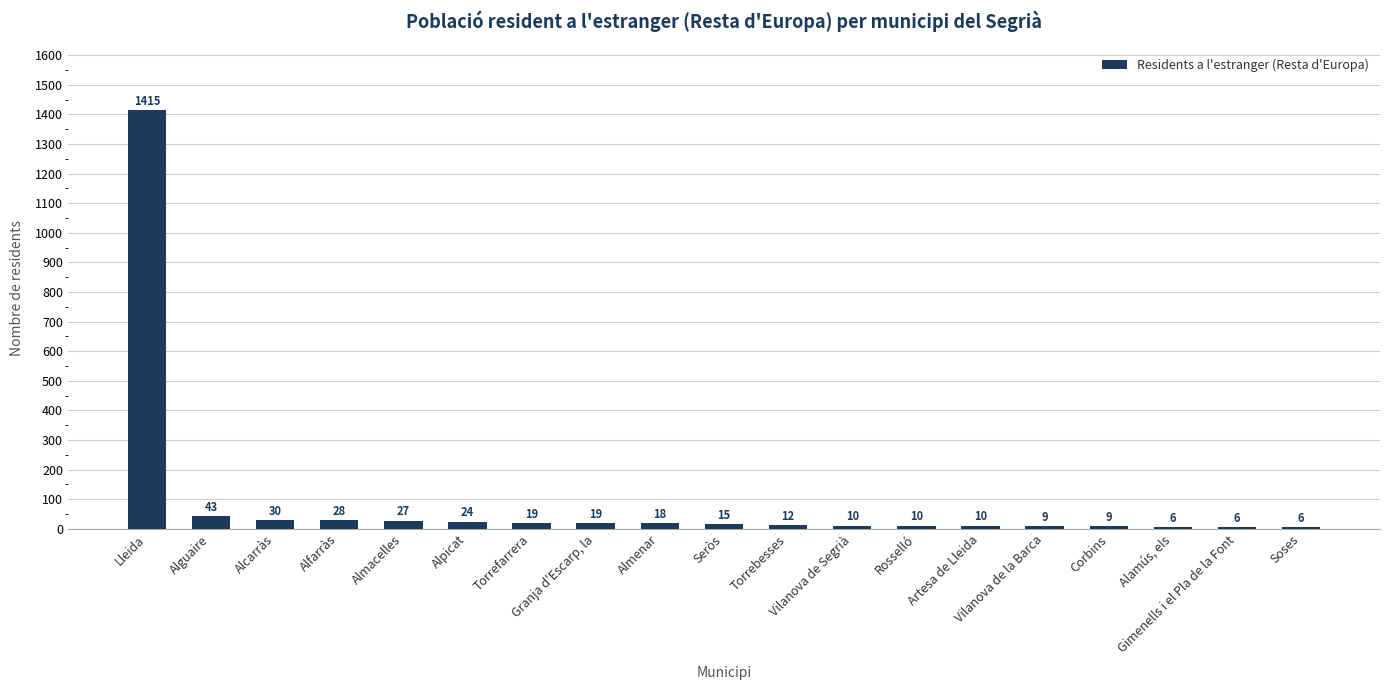

What is the smallest value displayed?

6